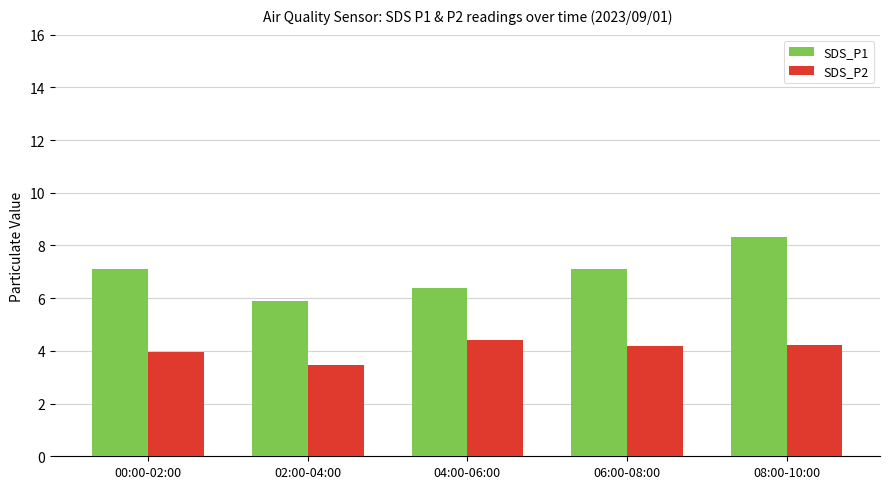

Does the chart contain any negative values?

No